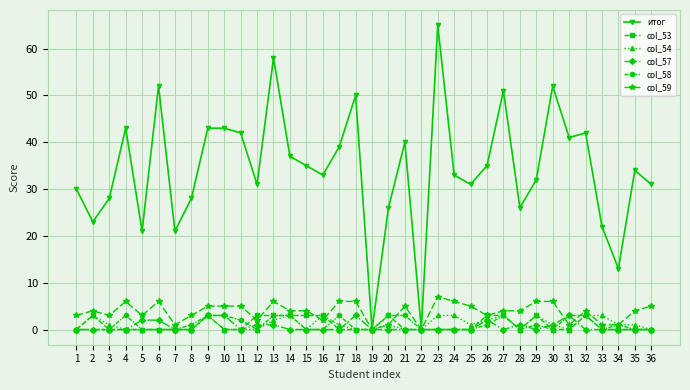

Where is the first local minimum for итог?

2